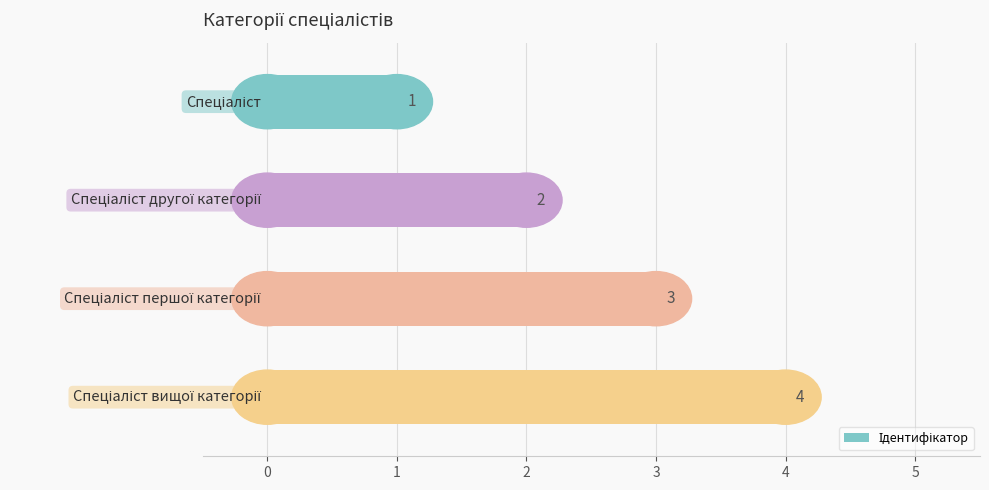

Count the values in the range 2 to 4.

3